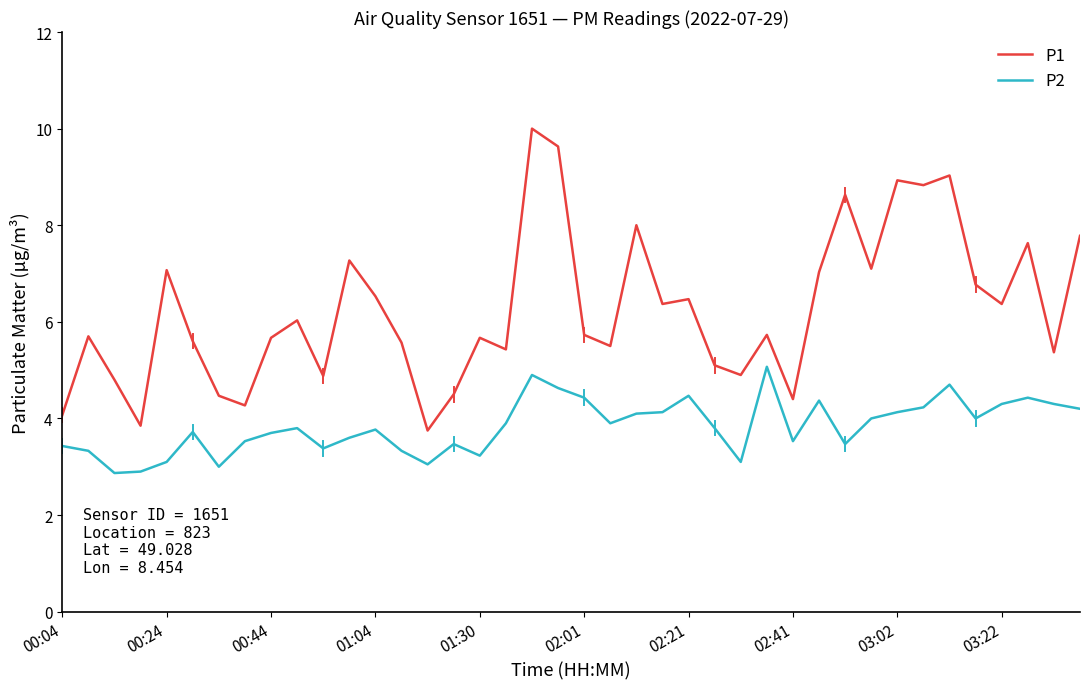

Which series has the widest spread of values?

P1